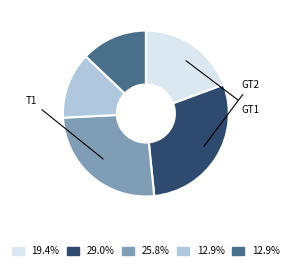

Is there a majority slice in this chart?

No